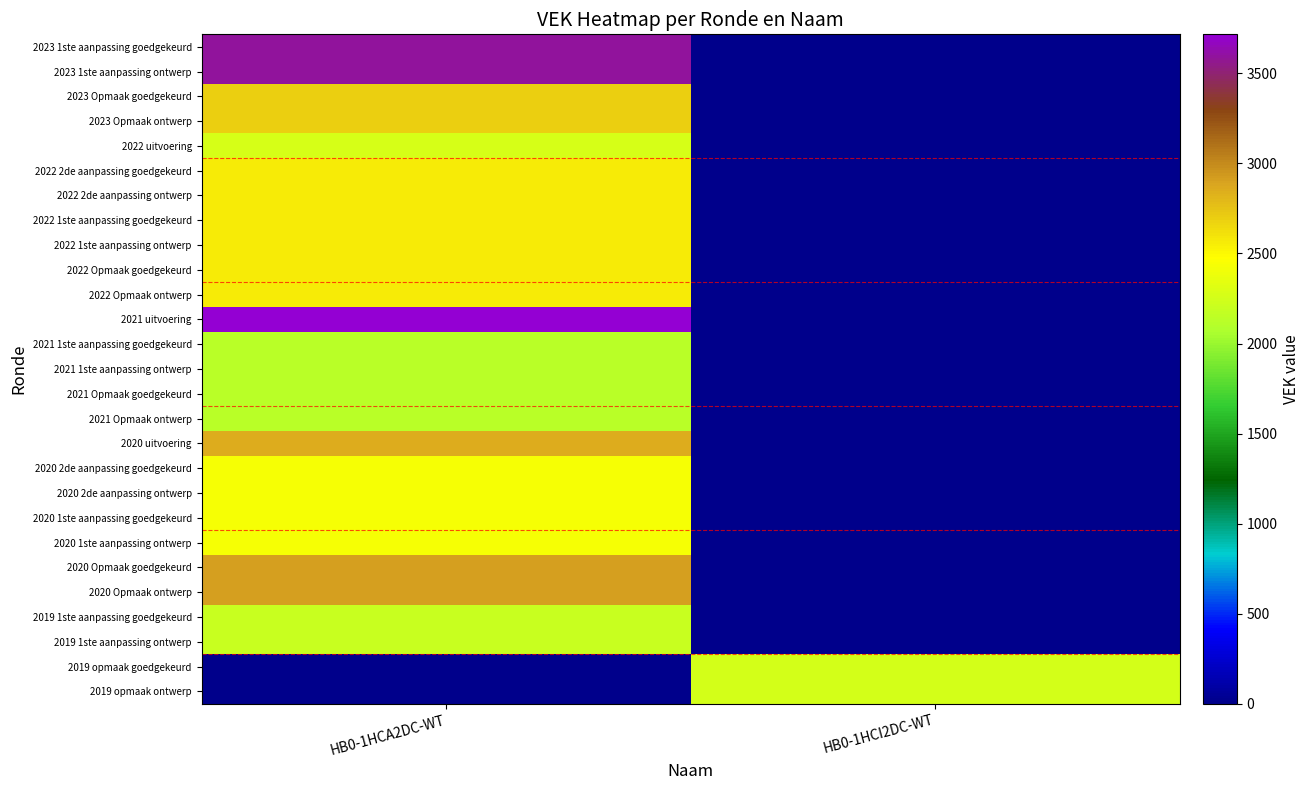

What is the spread (max minus min) of values at HB0-1HCI2DC-WT?

2251